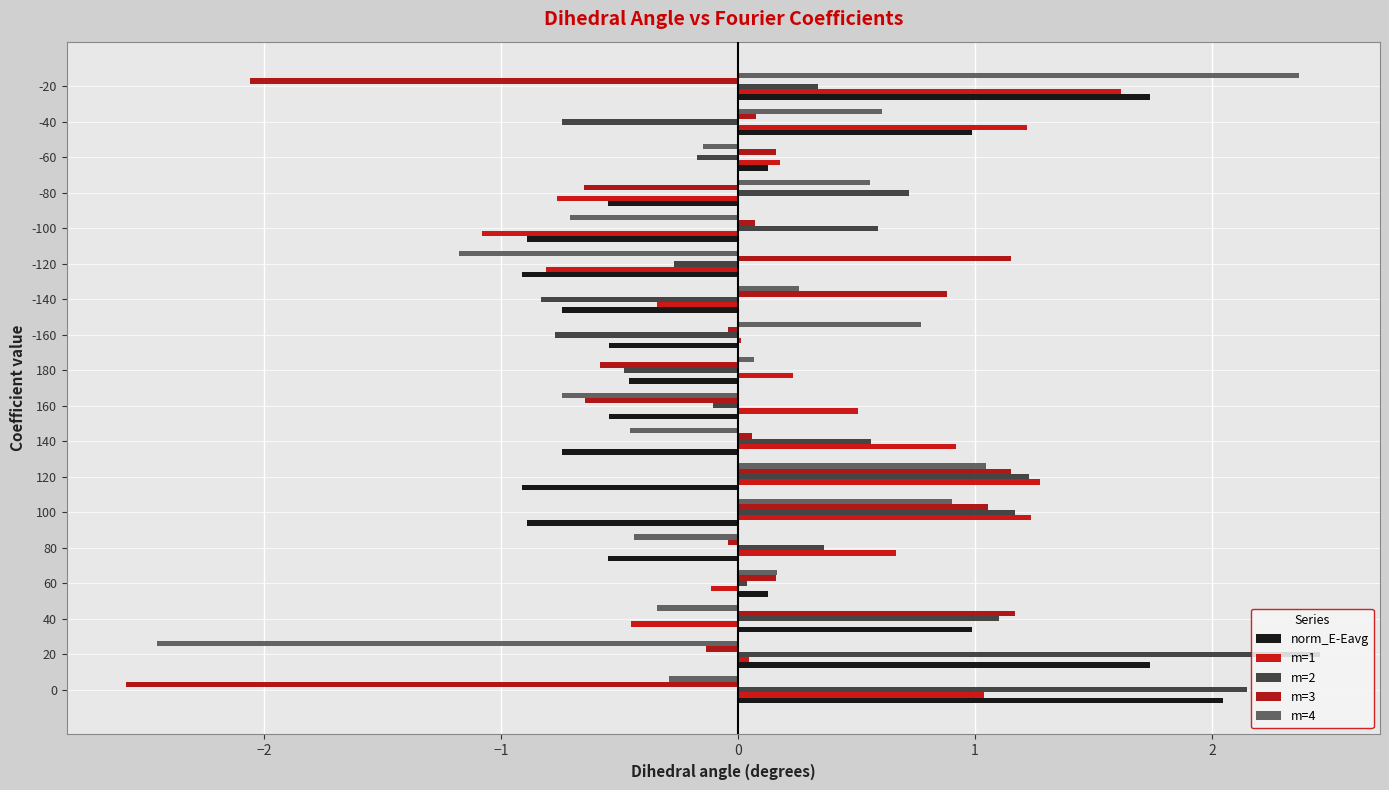

How many data points does each series have?

18